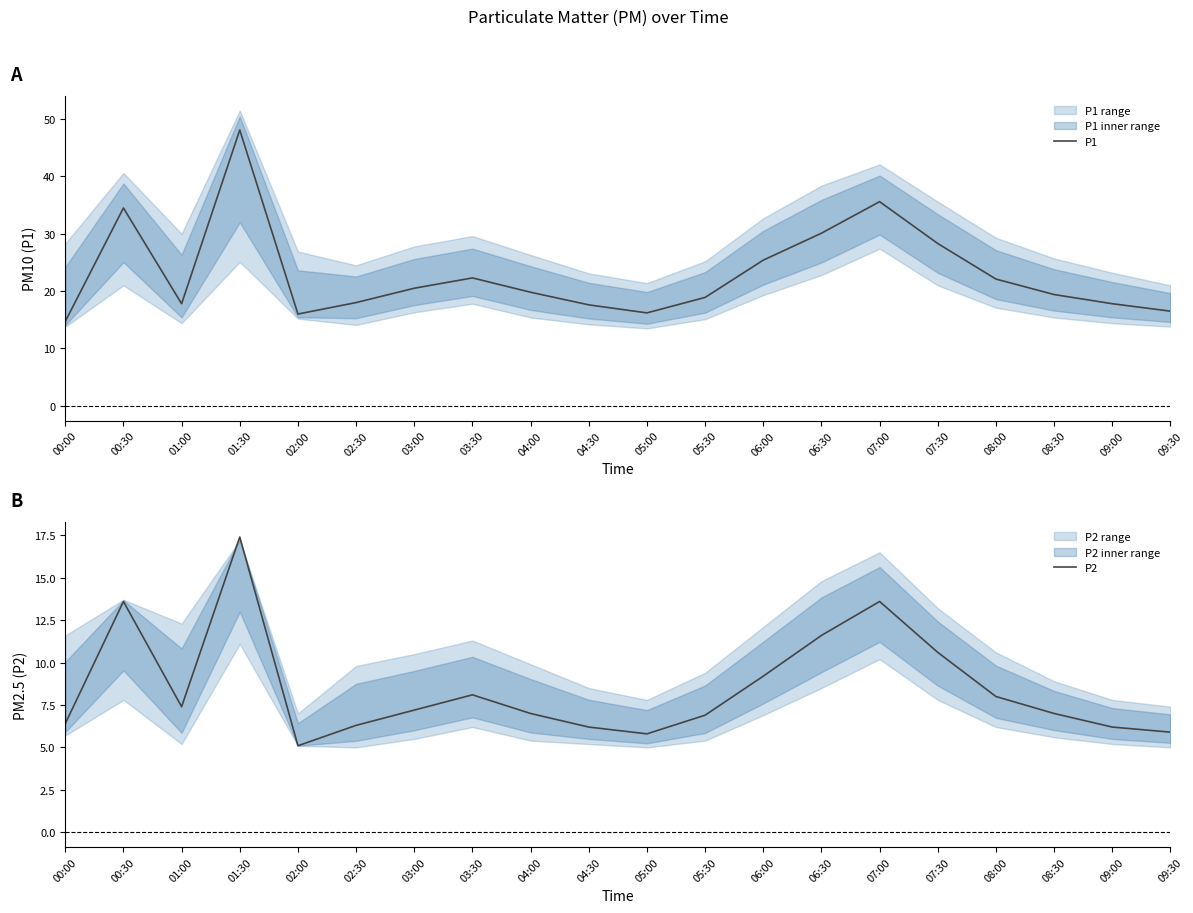

Which series has the largest total across all categories?

P1